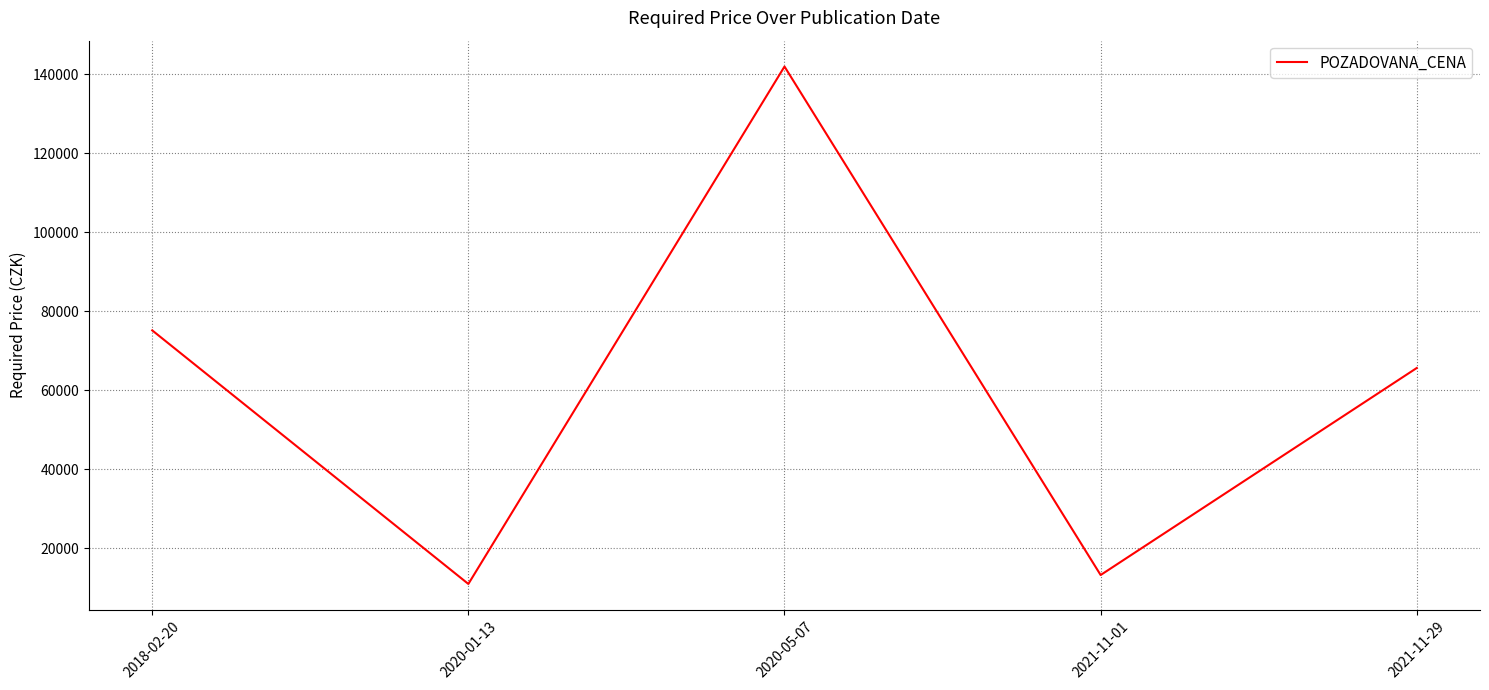

Is this an area chart (filled region under the line)?

No